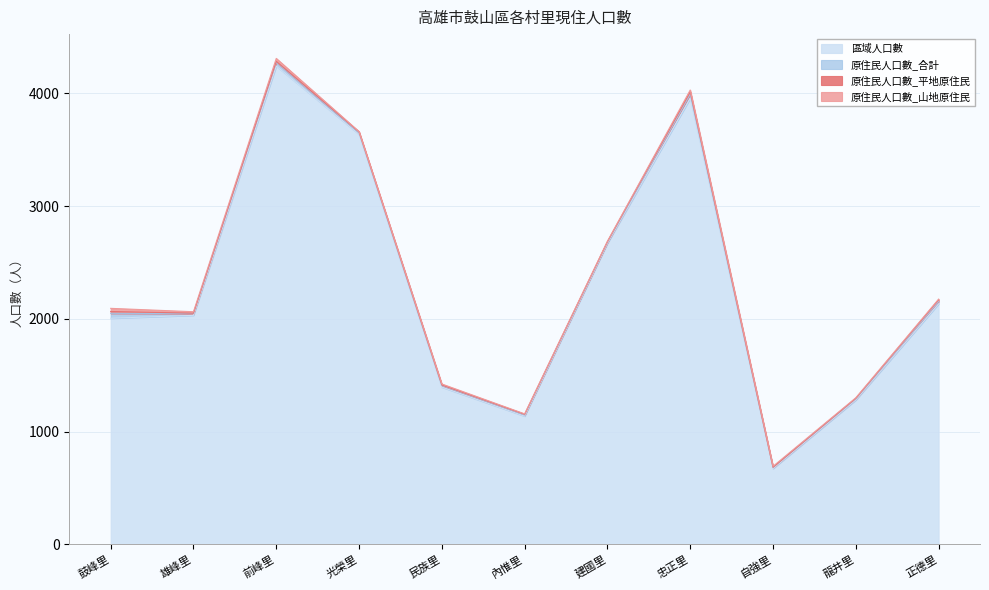

Where is the first local maximum for 原住民人口數_山地原住民?

前峰里